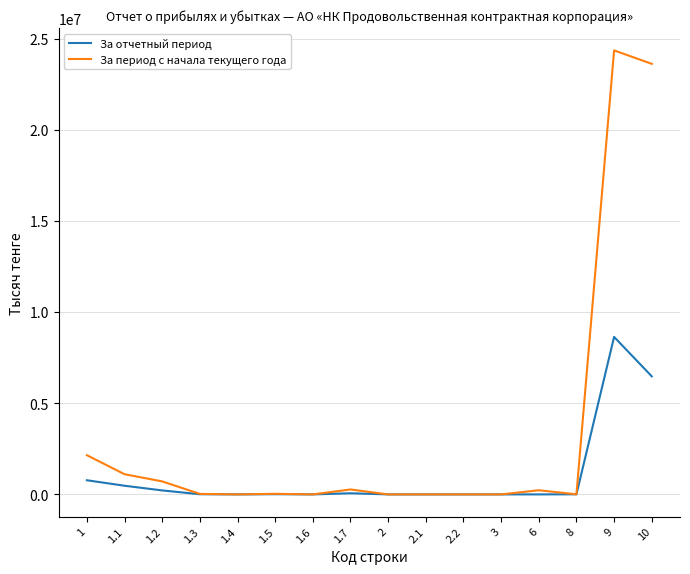

The value of За отчетный период at 2.1 is 3193633. True or false?

False